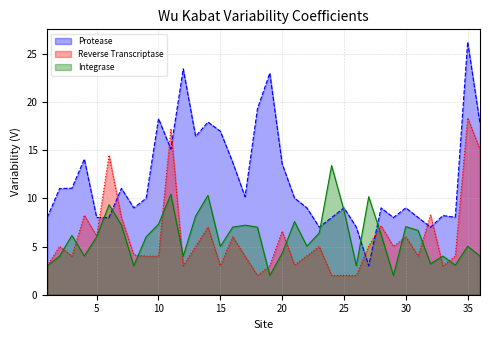

What is the maximum value shown in the chart?

26.2